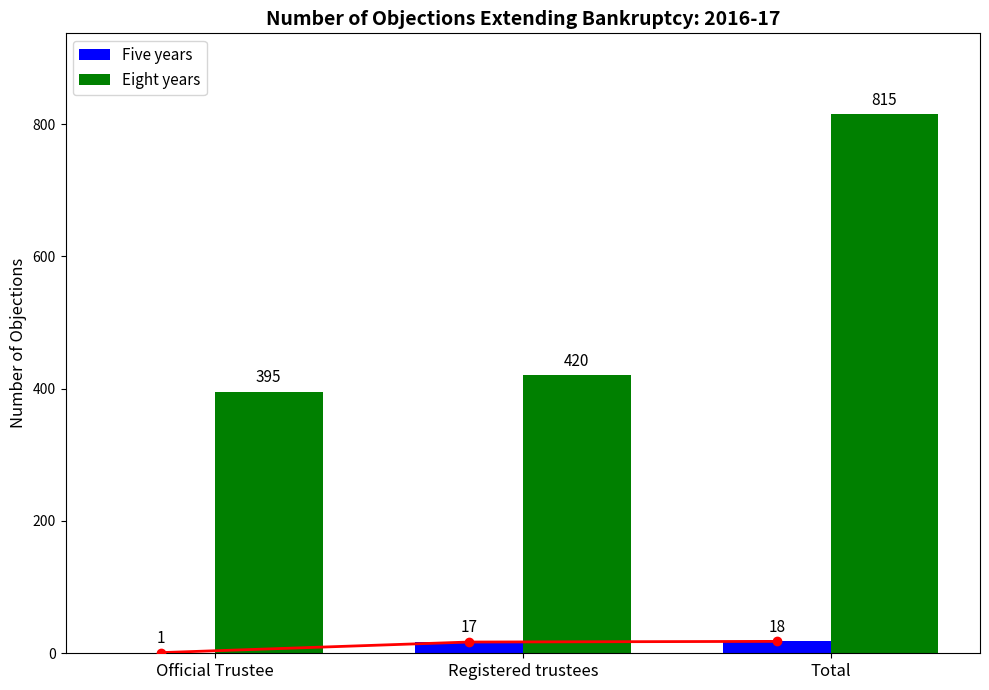

What is the sum of the Five years values at Registered trustees and Total?

35